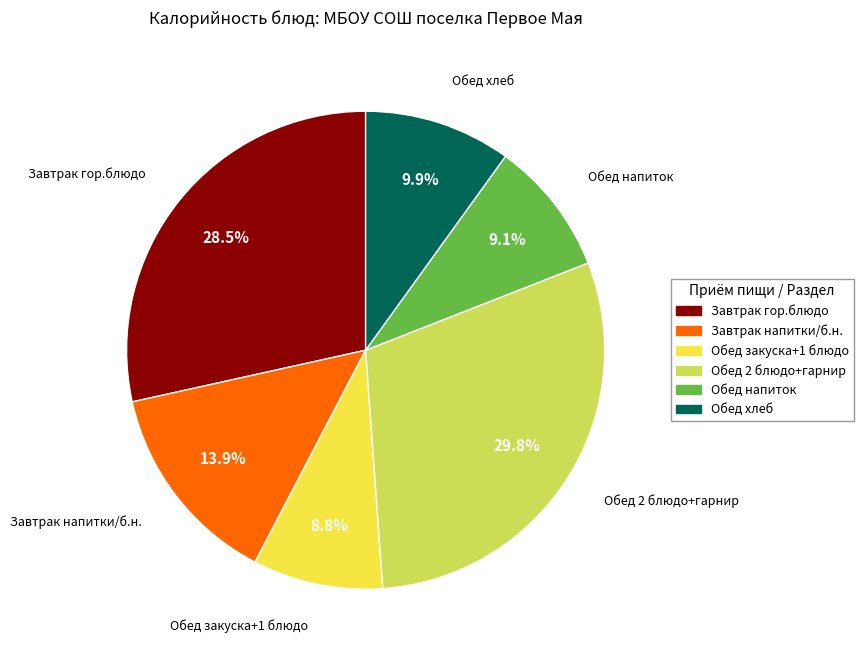

To the nearest percent, what is the average slice percentage?

17%